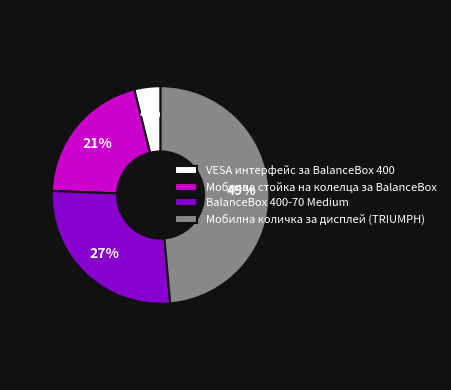

Is it true that BalanceBox 400-70 Medium is 34% of the pie?

False